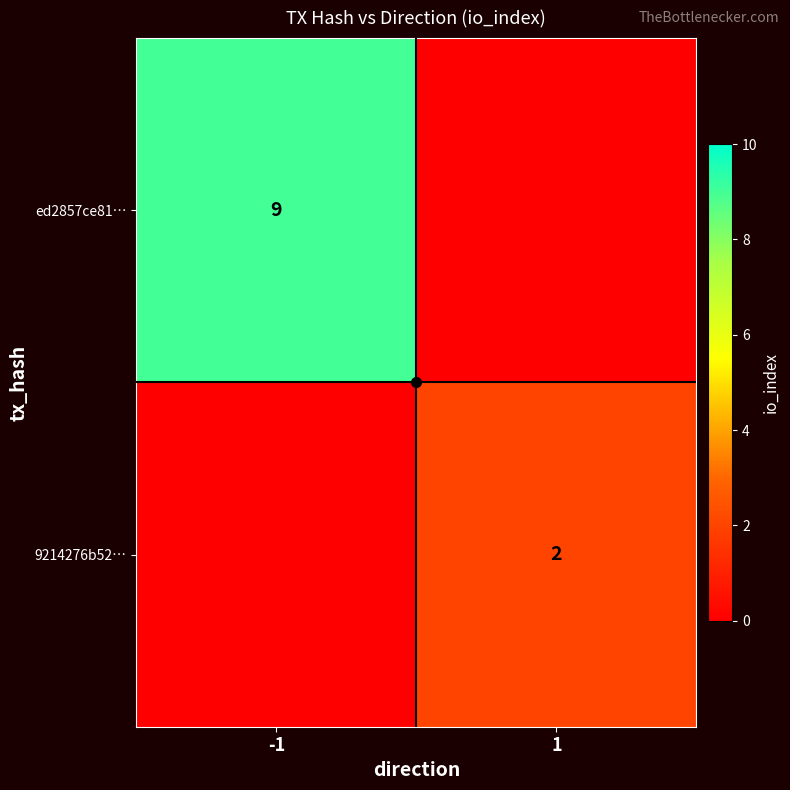

At how many categories does at least one series exceed 6?

1